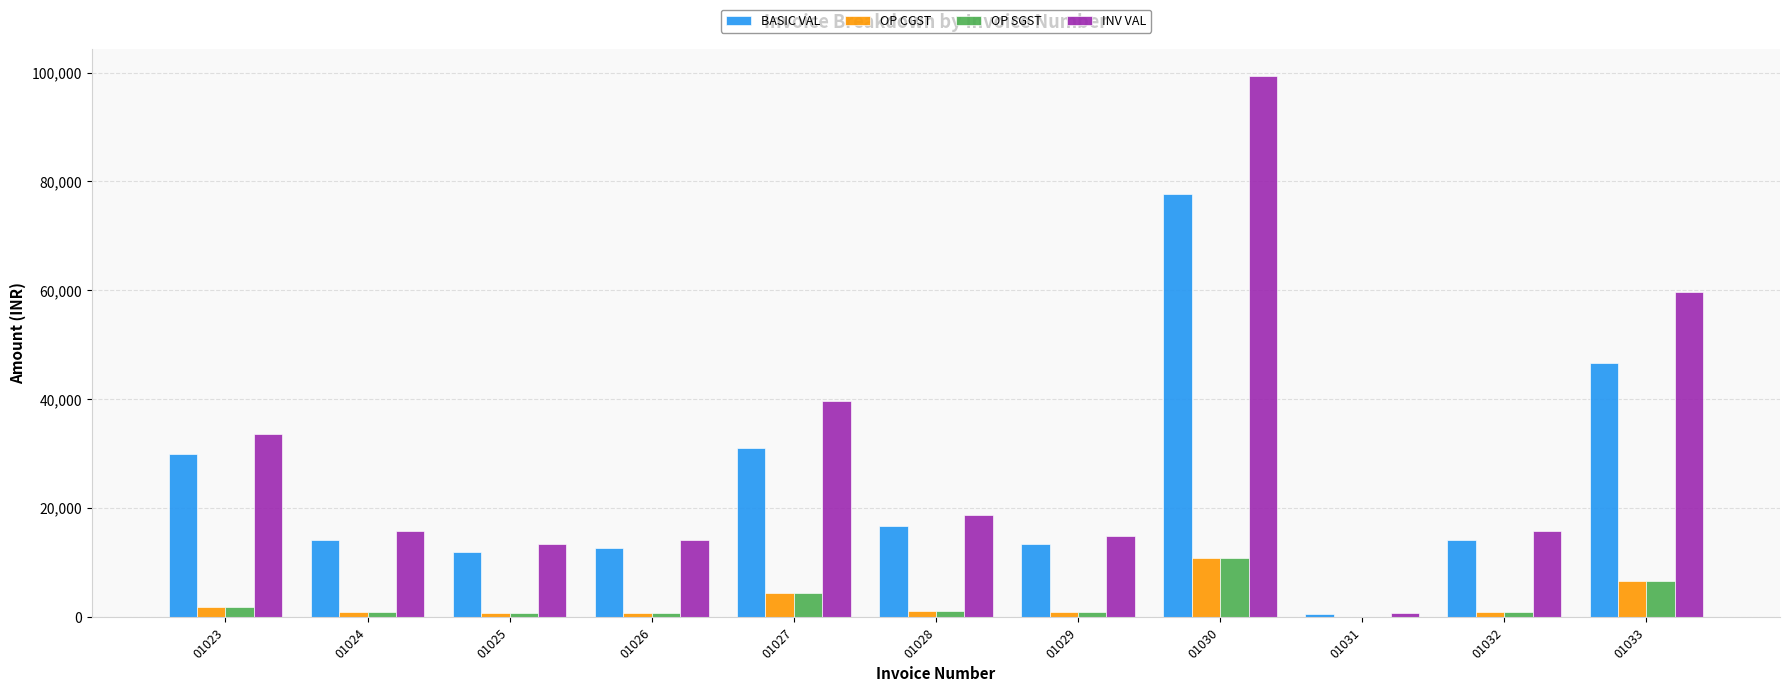

Count the number of categories in the chart.

11